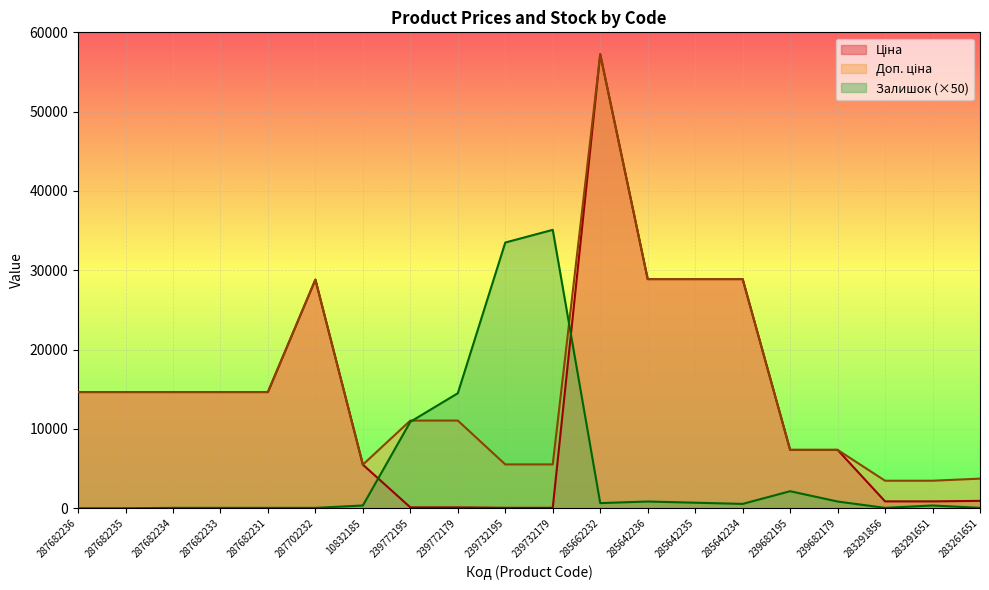

The Доп. ціна series shows 3472.1 at 283291856. True or false?

True